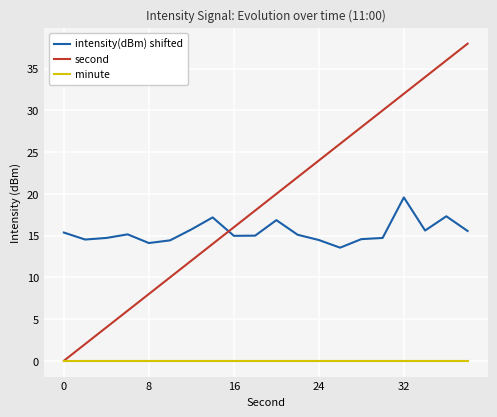

Which series has the widest spread of values?

second